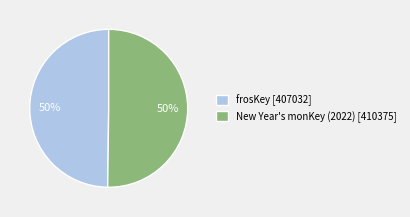

To the nearest percent, what percentage of the pie is frosKey [407032]?

50%